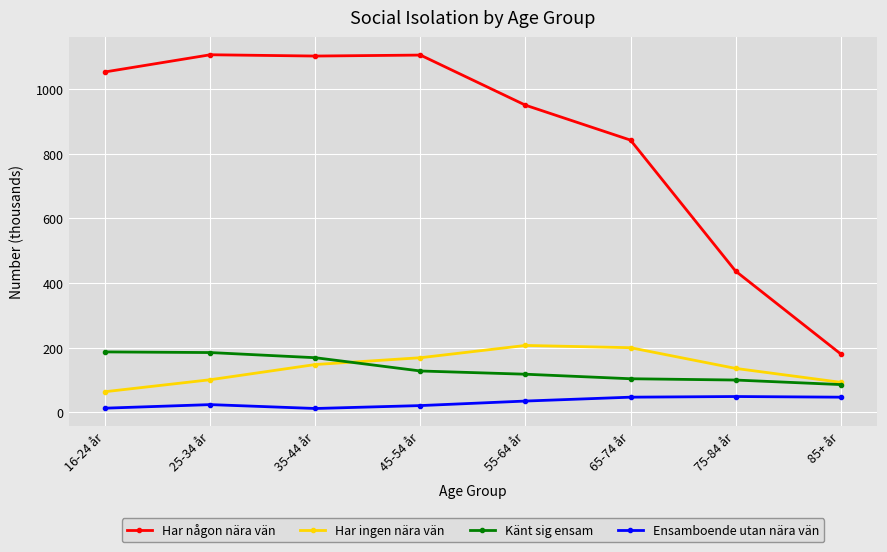

True or false: Ensamboende utan nära vän and Har ingen nära vän cross at least once.

False